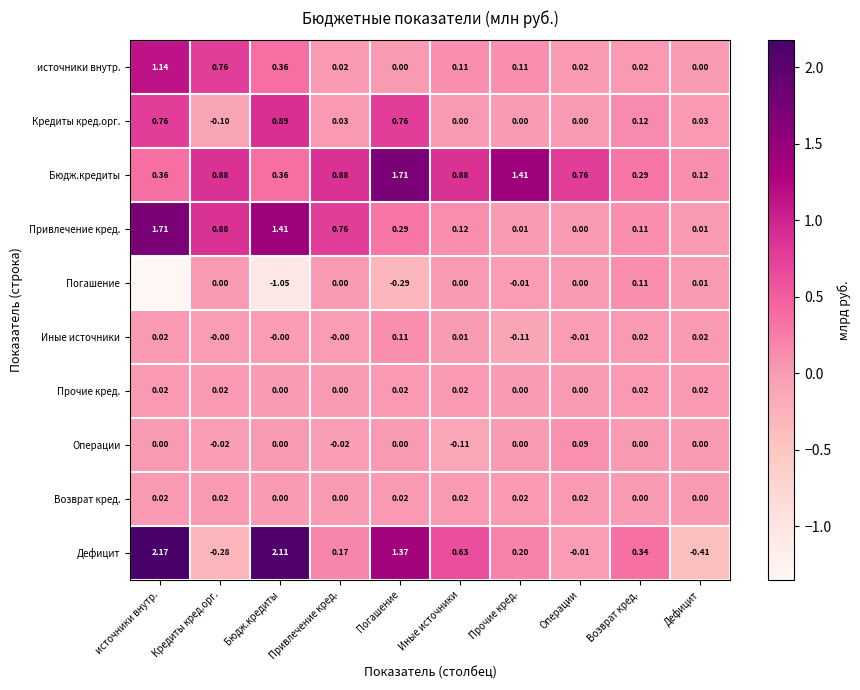

At which category is the sum across all series the highest?

источники внутр.